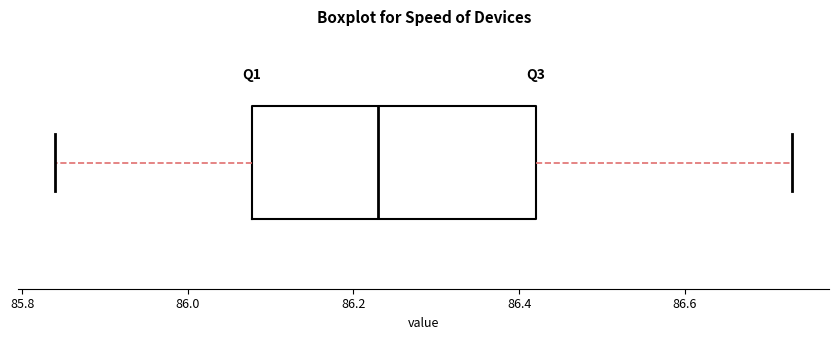

Where does the right whisker of the box end on the x-axis? The values are not printed on the chart, so give them approximately, as read against the axis.

86.74